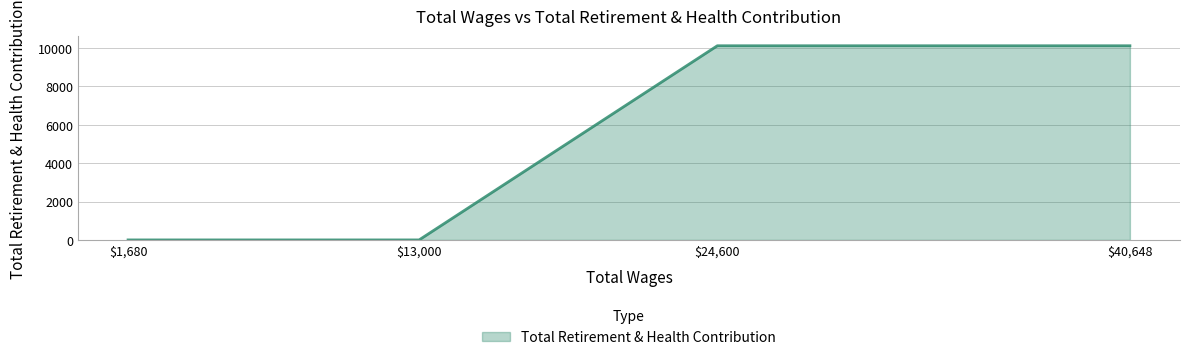

How many values are below 10110?

2